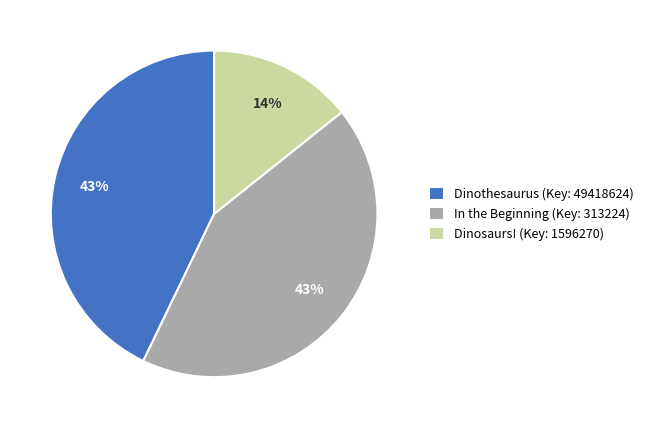

Which category has the smallest portion of the pie?

Dinosaurs! (Key: 1596270)